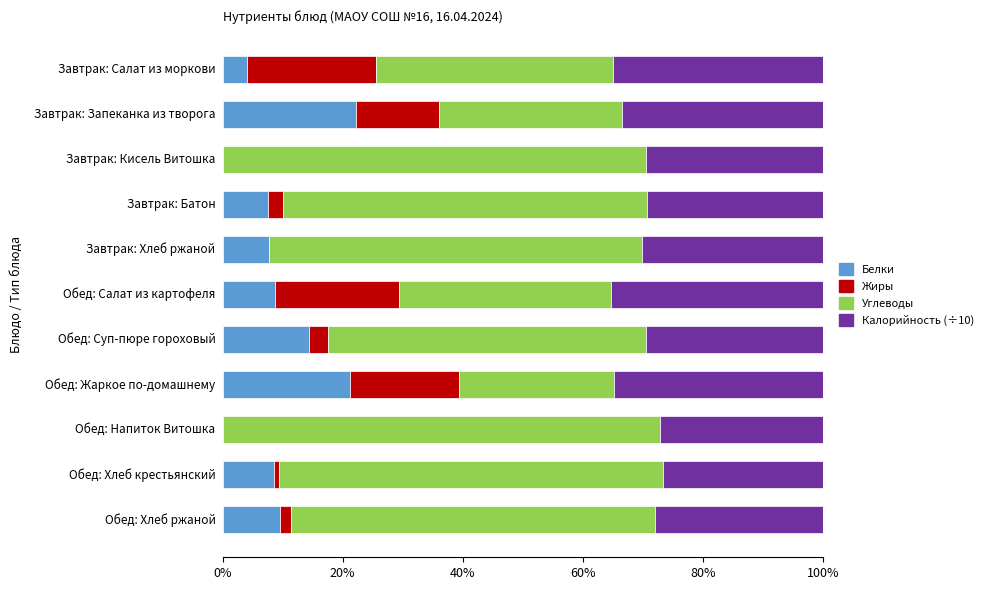

Read the Белки value at Завтрак: Хлеб ржаной.

7.8